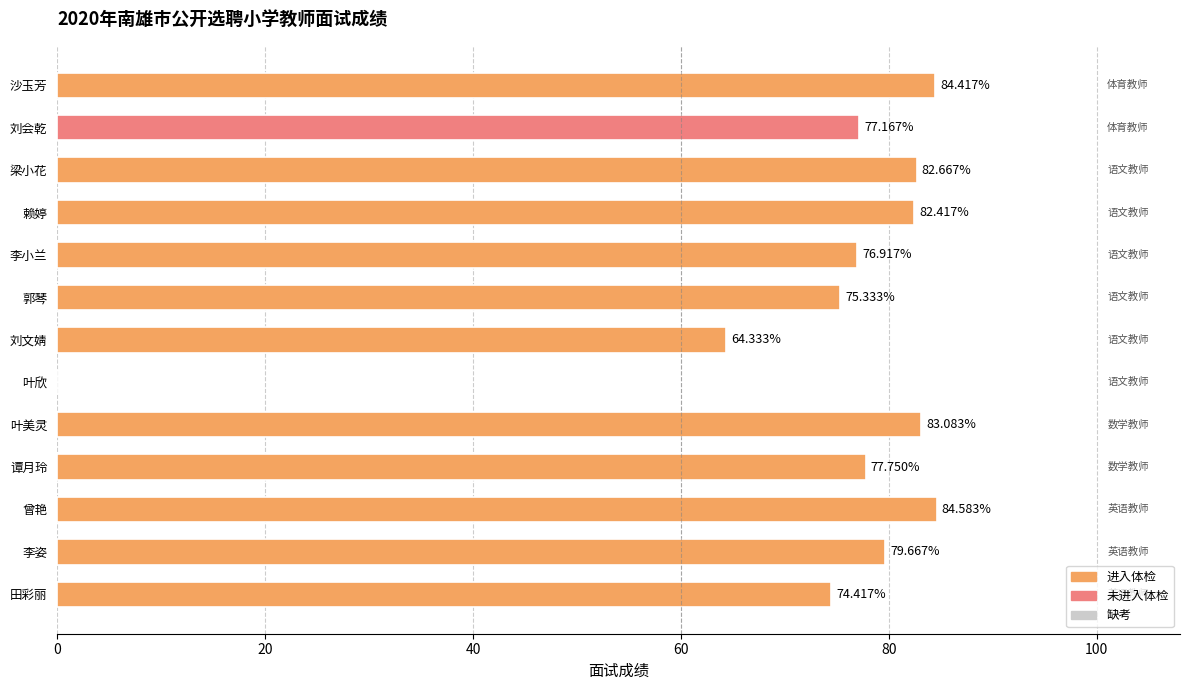

Which category has the highest value across all series?

曾艳